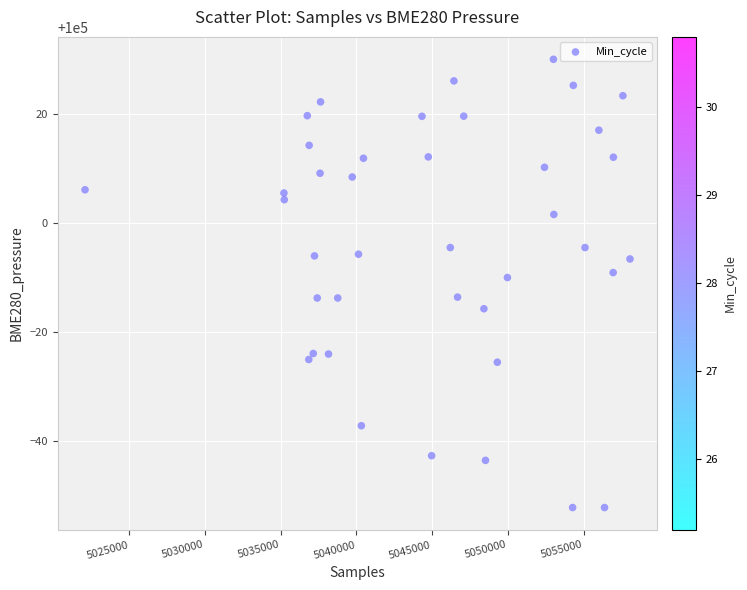

What is the range of X values (max minus min)?

35981.0